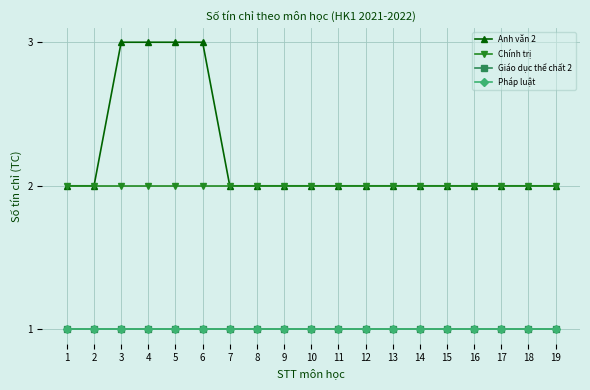

Which category has the highest value in the Anh văn 2 series?

3